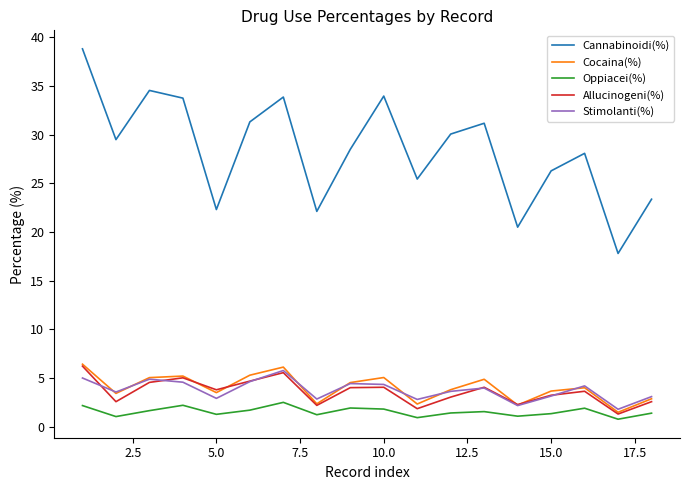

Which series has the largest total across all categories?

Cannabinoidi(%)